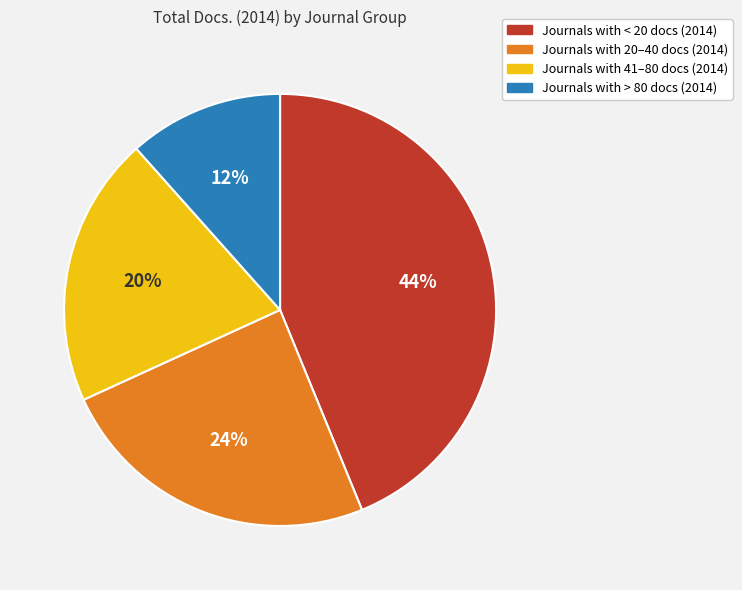

How many slices are in this pie chart?

4